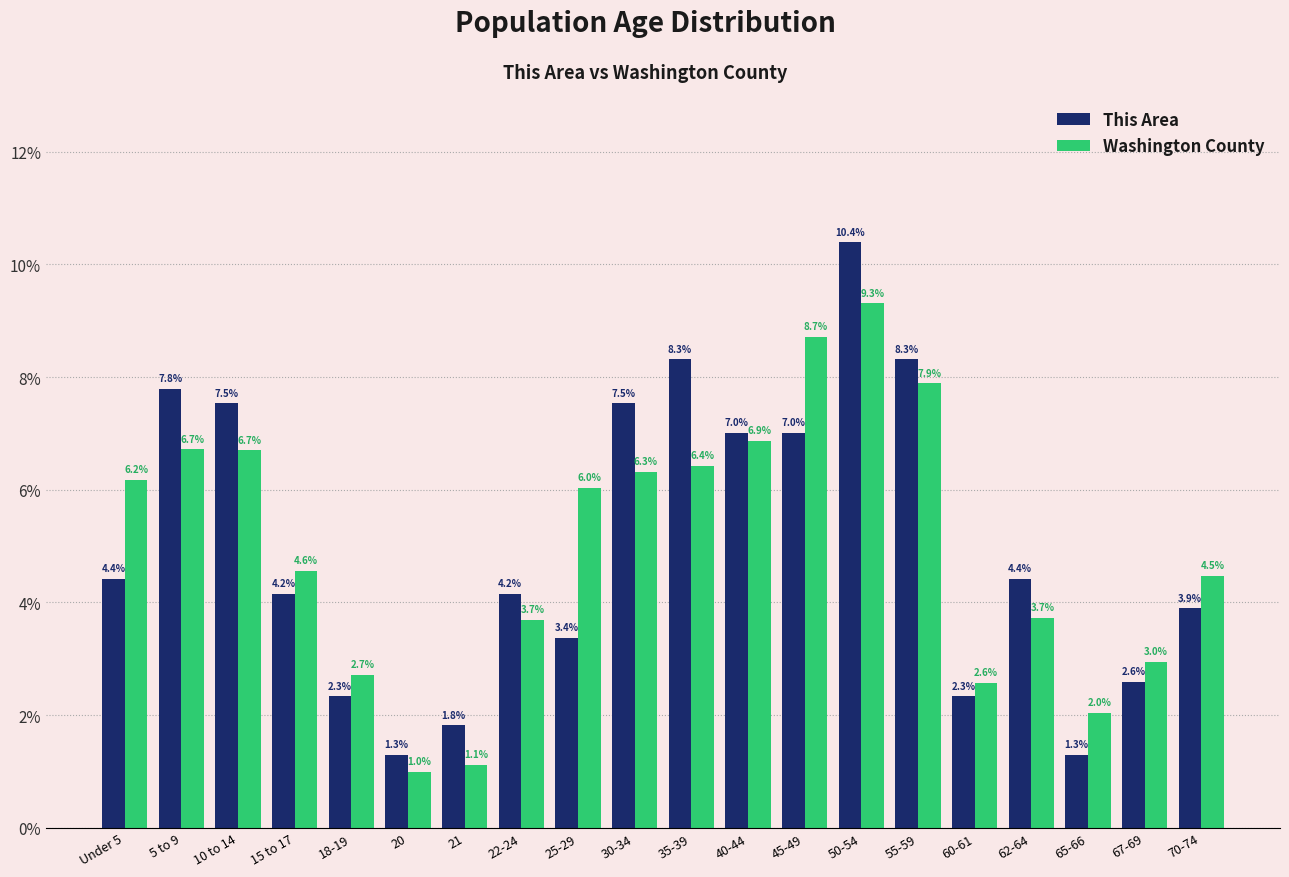

What is the greatest value displayed?

10.4